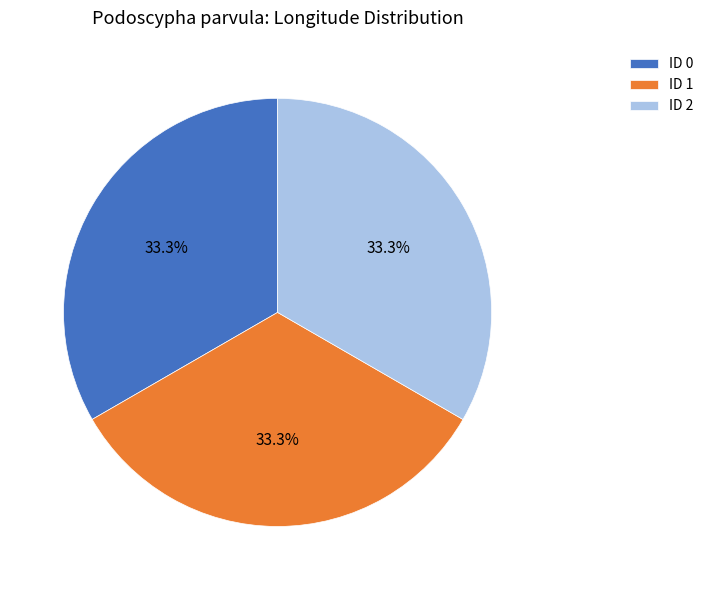

Approximately how many times larger is the value at ID 1 compared to ID 0?

1.0